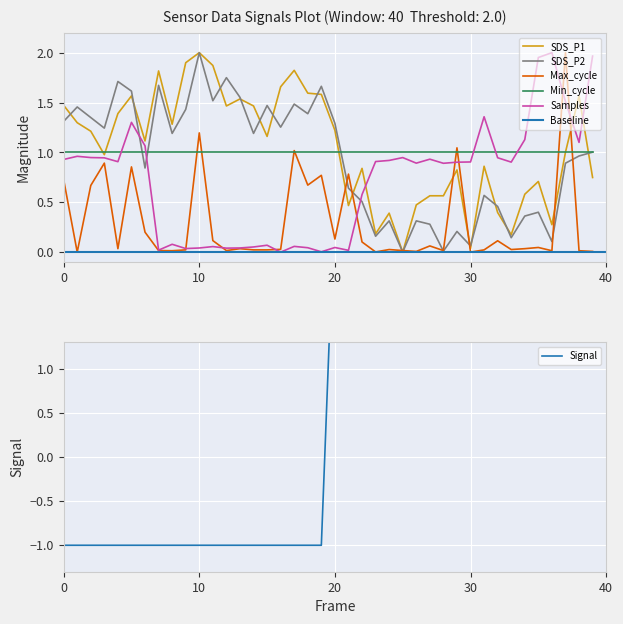

Reading left to right, extract all data points from this chart.

SDS_P1: 1.5	1.3	1.2	1.0	1.4	1.6	1.1	1.8	1.3	1.9	2.0	1.9	1.5	1.5	1.5	1.2	1.7	1.8	1.6	1.6	1.2	0.5	0.8	0.2	0.4	0.0	0.5	0.6	0.6	0.8	0.0	0.9	0.4	0.2	0.6	0.7	0.3	1.0	1.6	0.7
SDS_P2: 1.3	1.5	1.3	1.2	1.7	1.6	0.8	1.7	1.2	1.4	2.0	1.5	1.7	1.6	1.2	1.5	1.3	1.5	1.4	1.7	1.3	0.6	0.5	0.2	0.3	0.0	0.3	0.3	0.0	0.2	0.1	0.6	0.5	0.1	0.4	0.4	0.1	0.9	1.0	1.0
Max_cycle: 0.7	0.0	0.7	0.9	0.0	0.9	0.2	0.0	0.0	0.0	1.2	0.1	0.0	0.0	0.0	0.0	0.0	1.0	0.7	0.8	0.1	0.8	0.1	0.0	0.0	0.0	0.0	0.1	0.0	1.0	0.0	0.0	0.1	0.0	0.0	0.0	0.0	2.0	0.0	0.0
Signal: -1.0	-1.0	-1.0	-1.0	-1.0	-1.0	-1.0	-1.0	-1.0	-1.0	-1.0	-1.0	-1.0	-1.0	-1.0	-1.0	-1.0	-1.0	-1.0	-1.0	3.0	3.0	3.0	3.0	3.0	3.0	3.0	3.0	3.0	3.0	3.0	3.0	3.0	3.0	3.0	3.0	3.0	3.0	3.0	3.0
Samples: 0.9	1.0	0.9	0.9	0.9	1.3	1.1	0.0	0.1	0.0	0.0	0.1	0.0	0.0	0.1	0.1	0.0	0.1	0.0	0.0	0.0	0.0	0.6	0.9	0.9	0.9	0.9	0.9	0.9	0.9	0.9	1.4	0.9	0.9	1.1	2.0	2.0	1.5	1.1	2.0